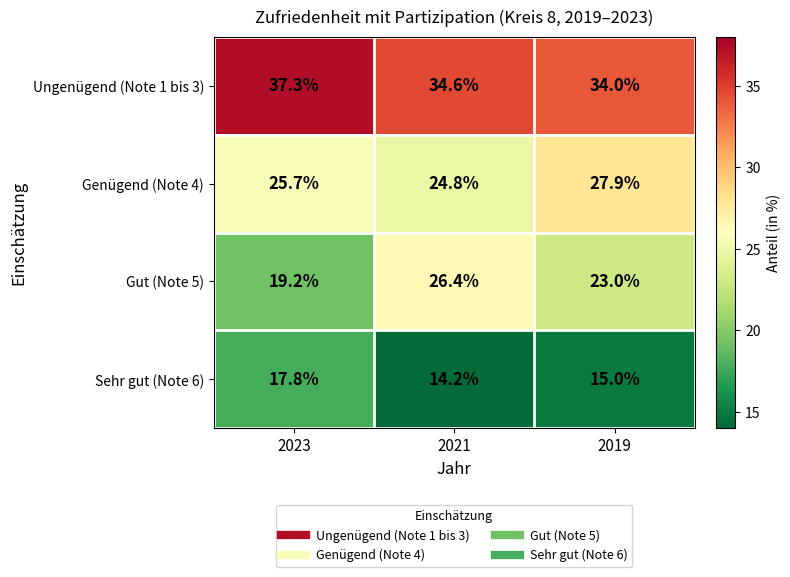

What is the difference between the maximum and minimum values in the Genügend (Note 4) series?

3.1